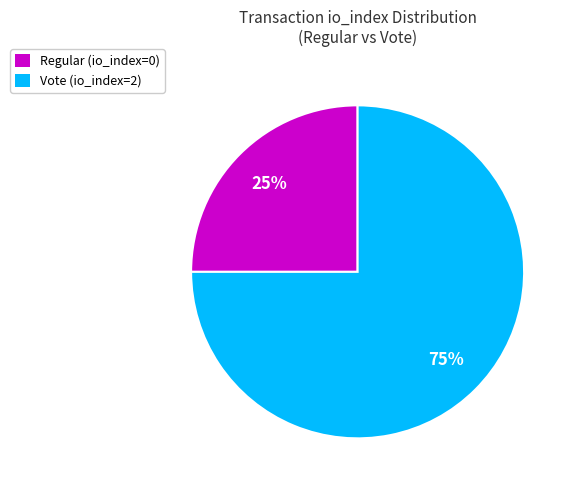

Rank the categories by value from highest to lowest.

Vote (io_index=2), Regular (io_index=0)